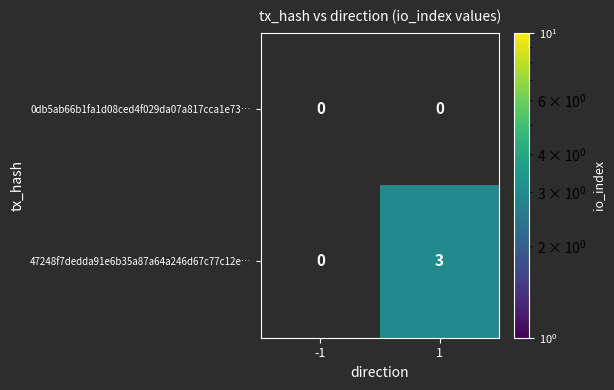

Which series changed the most between -1 and 1?

47248f7dedda91e6b35a87a64a246d67c77c12e…